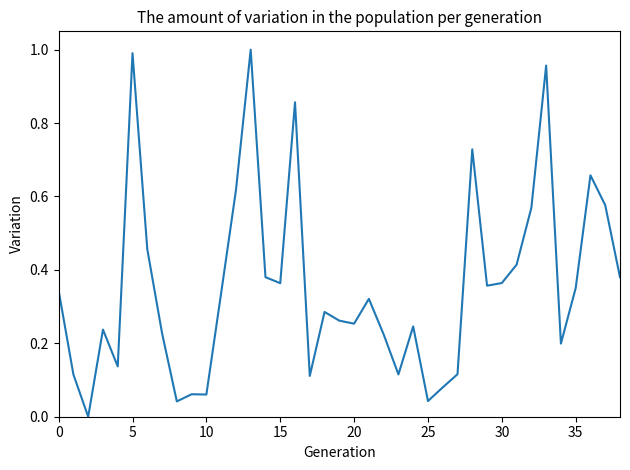

How many categories are shown in the chart?

39